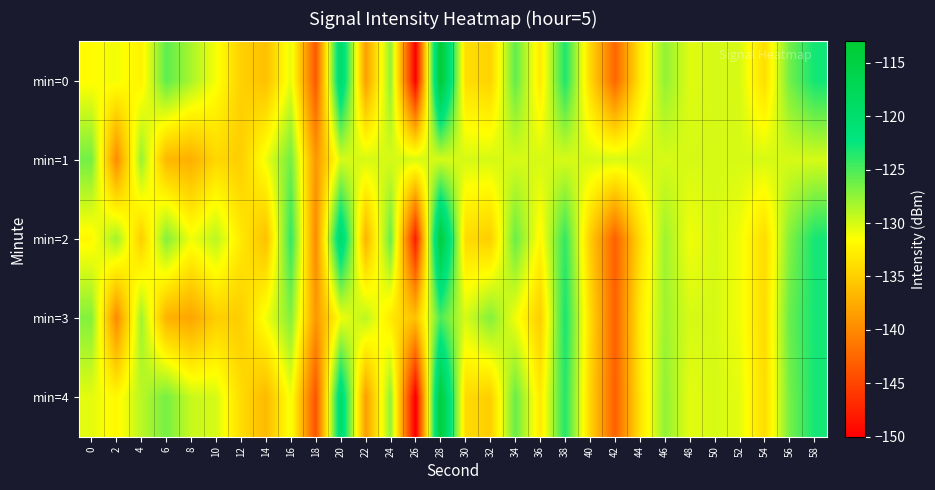

At 2, list the series in order from smallest to largest.

min=3, min=1, min=4, min=0, min=2